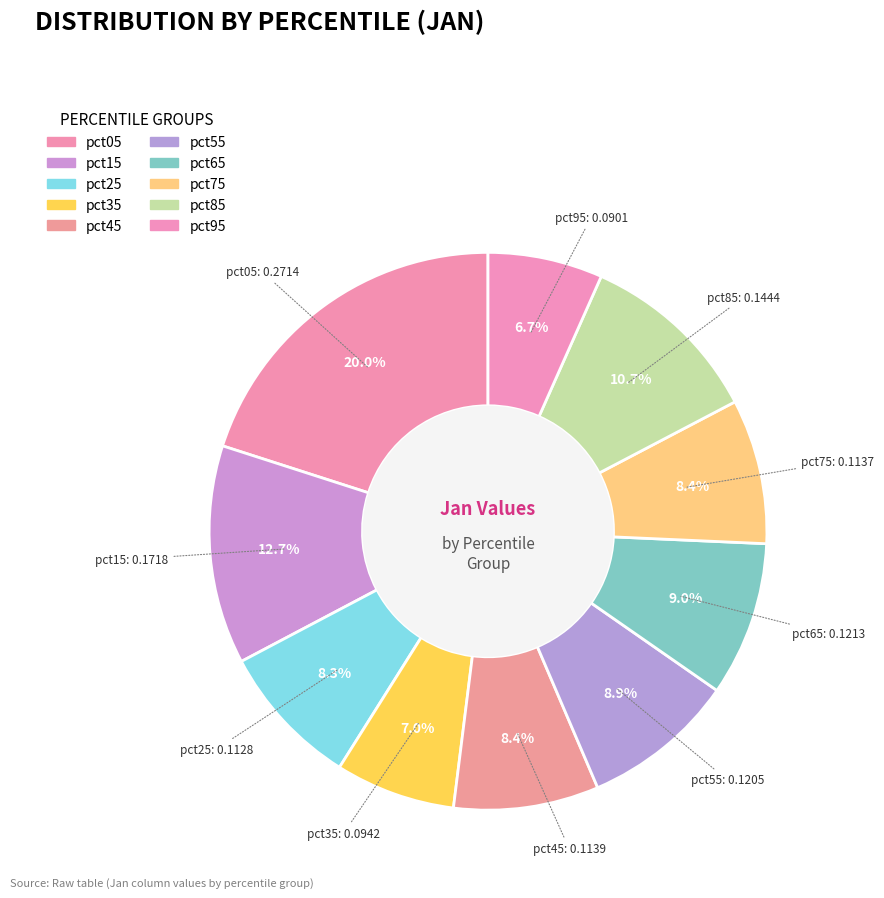

Combined, what portion of the pie is pct45 and pct05?

28.5%